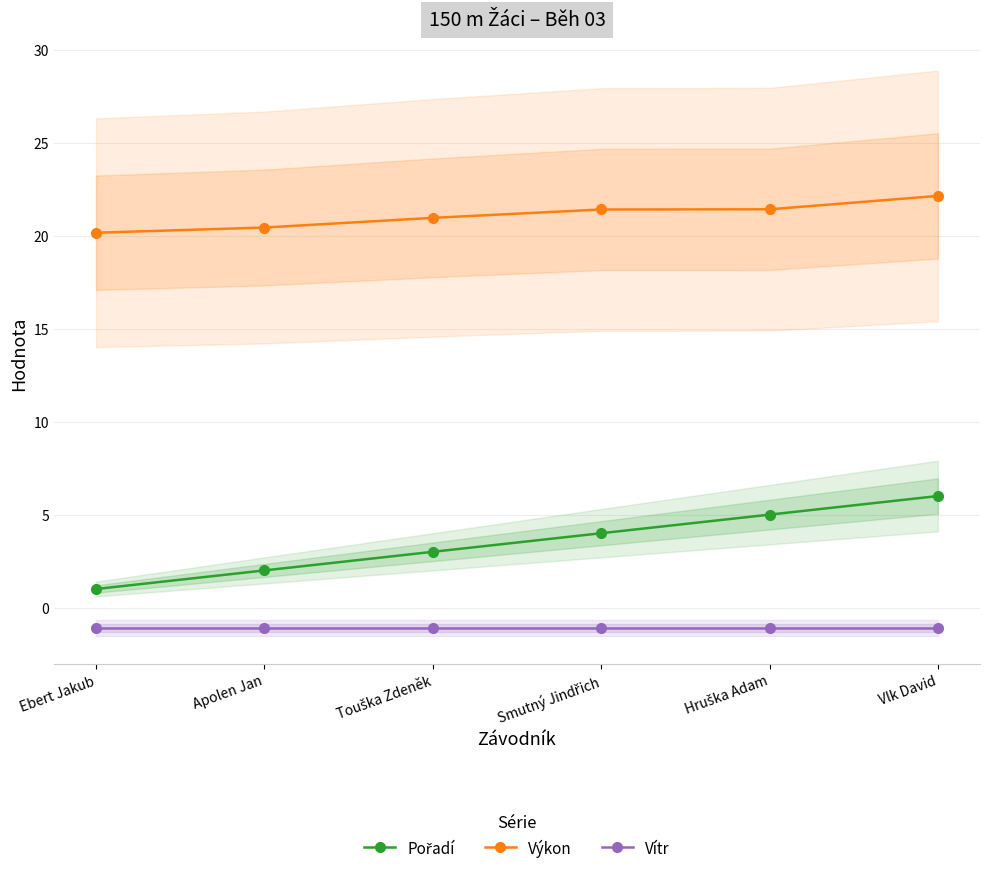

What is the label of the 6th point from the left?

Vlk David